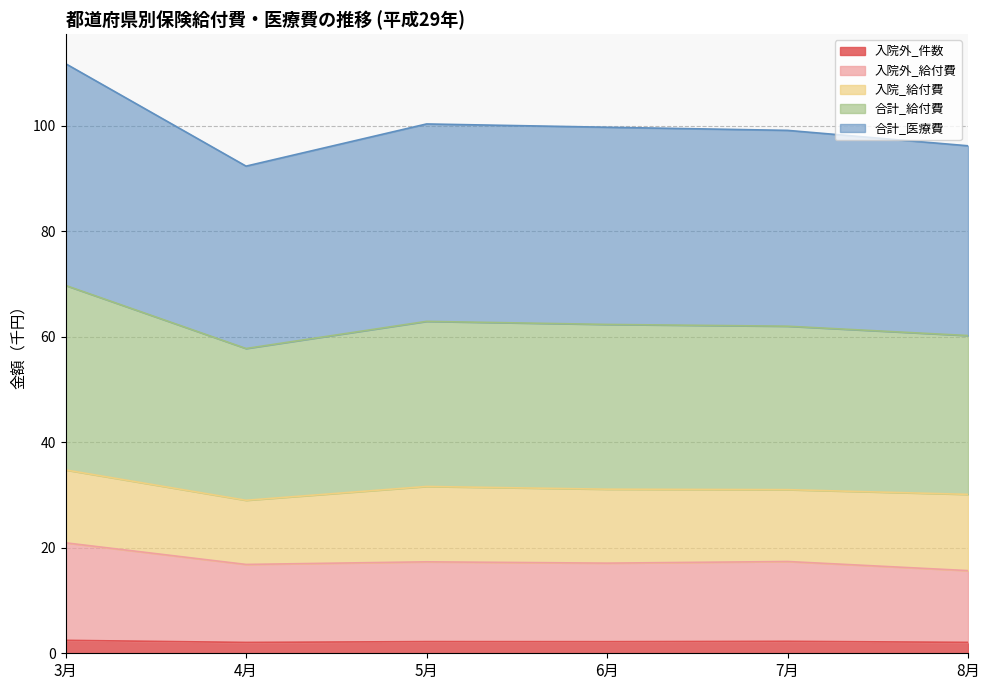

True or false: 合計_給付費 has more than 0 interior local peaks.

True